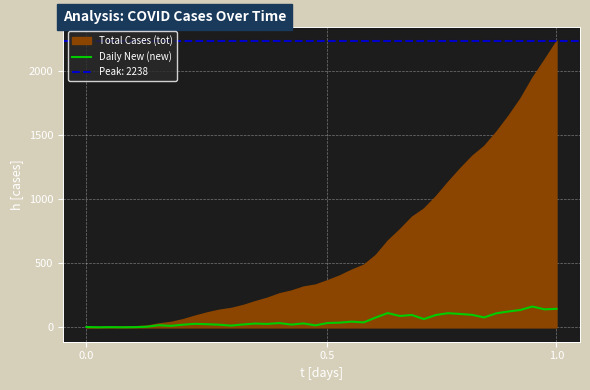

At which category does the data reach its first local valley?

0.5